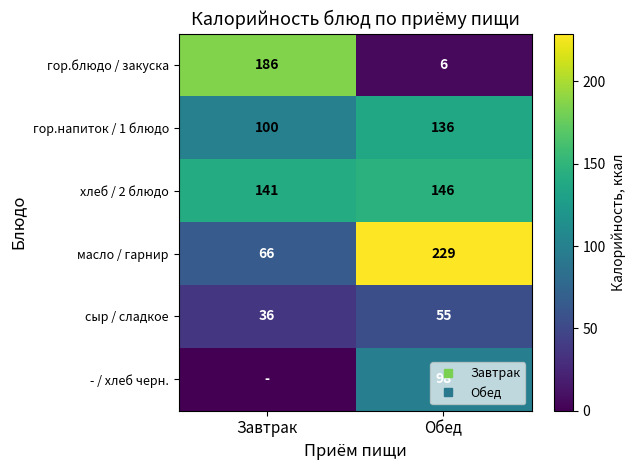

What is the sum of the сыр / сладкое values at Обед and Завтрак?

91